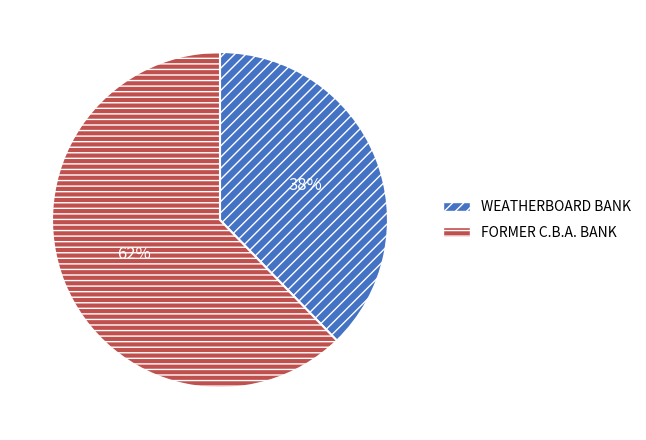

To the nearest percent, what is the average slice percentage?

50%